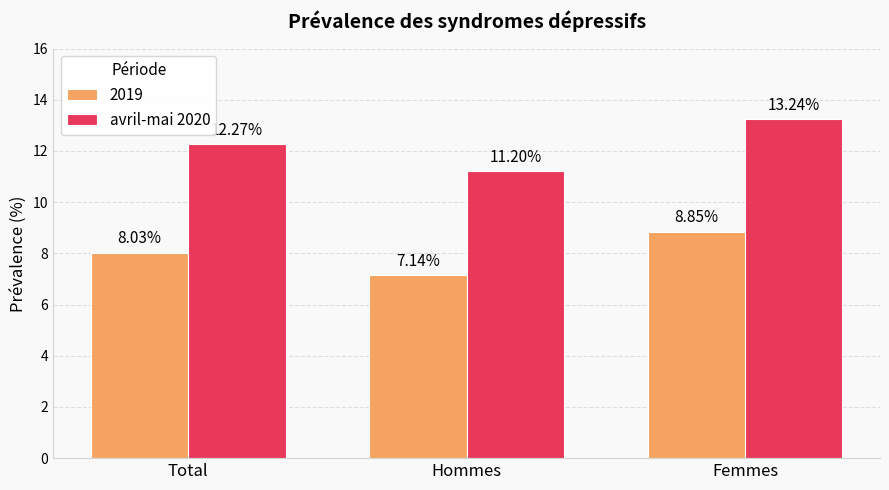

Where does the 2019 series first go above 8?

Total